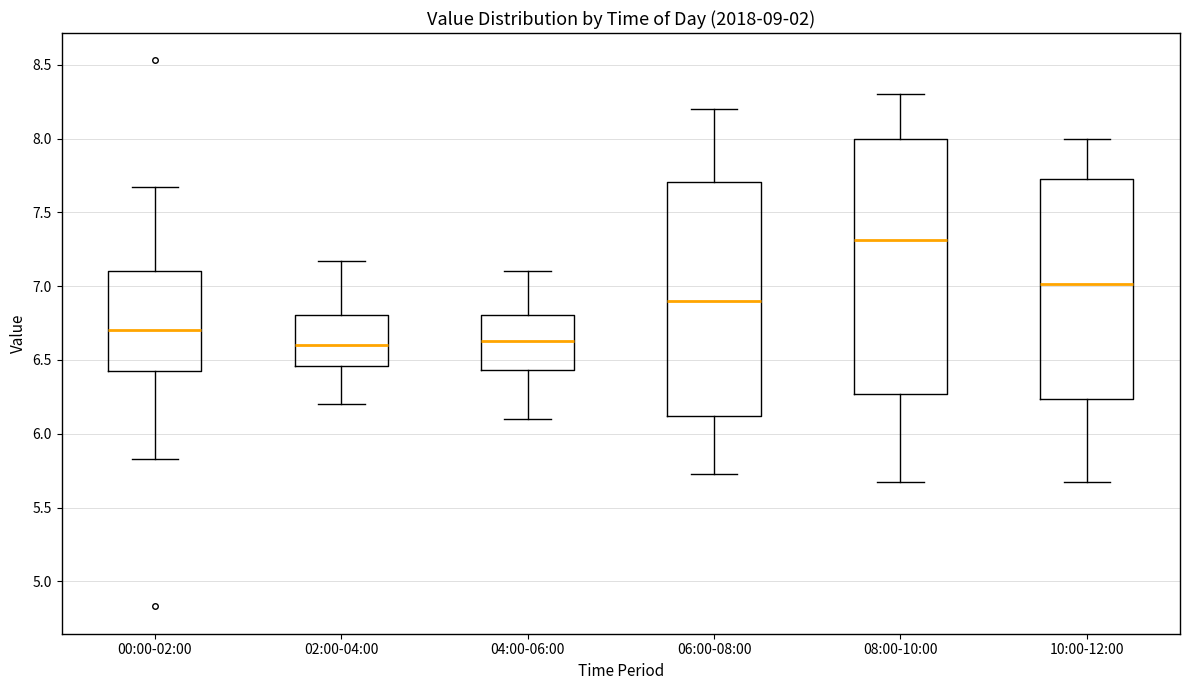

Reading left to right, transcribe this box plot: for each box, give where its median line is, the range the box spans, and where its two whiskers end, as read against the y-axis. The values are not printed on the chart, so give them approximately, as read against the axis.

00:00-02:00: median 6.70, box 6.40 to 7.10, whiskers 5.85 to 7.65
02:00-04:00: median 6.60, box 6.45 to 6.80, whiskers 6.20 to 7.15
04:00-06:00: median 6.65, box 6.45 to 6.80, whiskers 6.10 to 7.10
06:00-08:00: median 6.90, box 6.10 to 7.70, whiskers 5.75 to 8.20
08:00-10:00: median 7.30, box 6.25 to 8.00, whiskers 5.65 to 8.30
10:00-12:00: median 7.00, box 6.25 to 7.75, whiskers 5.65 to 8.00